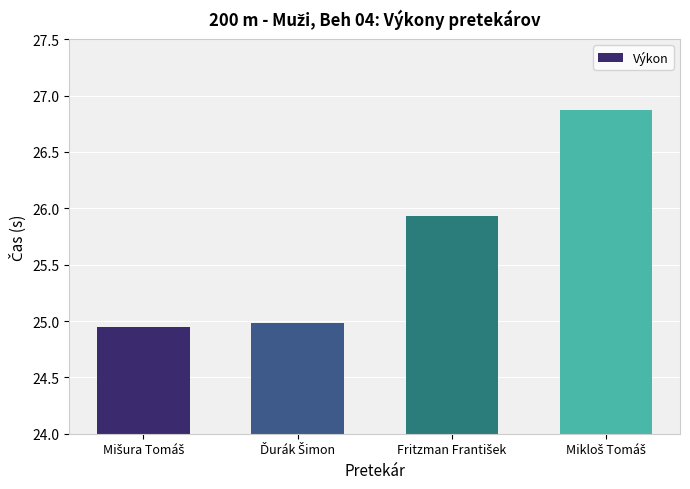

What is the difference between the second highest and minimum values?

1.0